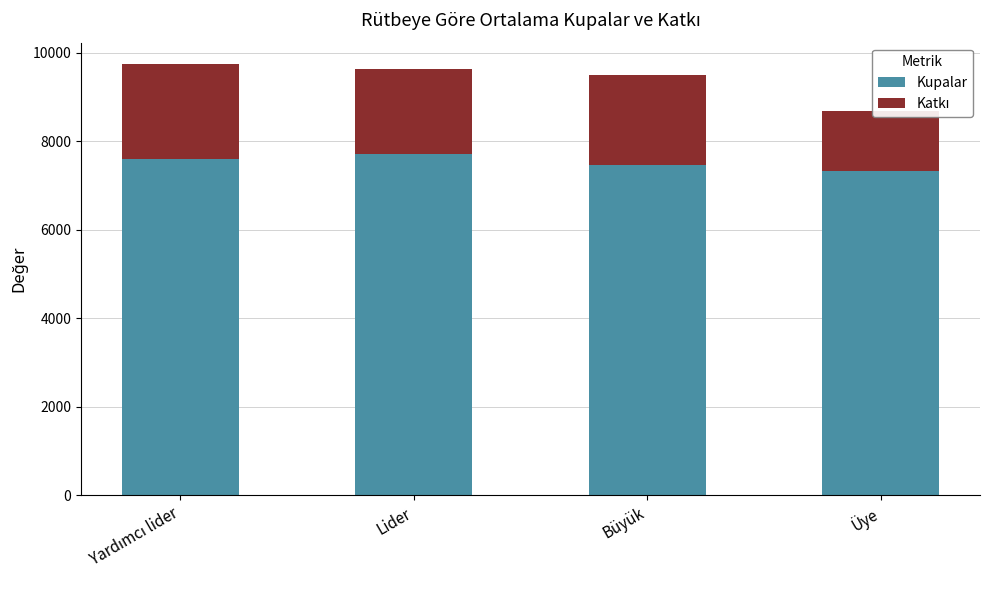

Reading right to left, list all the values displayed in this chart.

Kupalar: Üye=7321	Büyük=7464	Lider=7708	Yardımcı lider=7601
Katkı: Üye=1351	Büyük=2036	Lider=1927	Yardımcı lider=2137